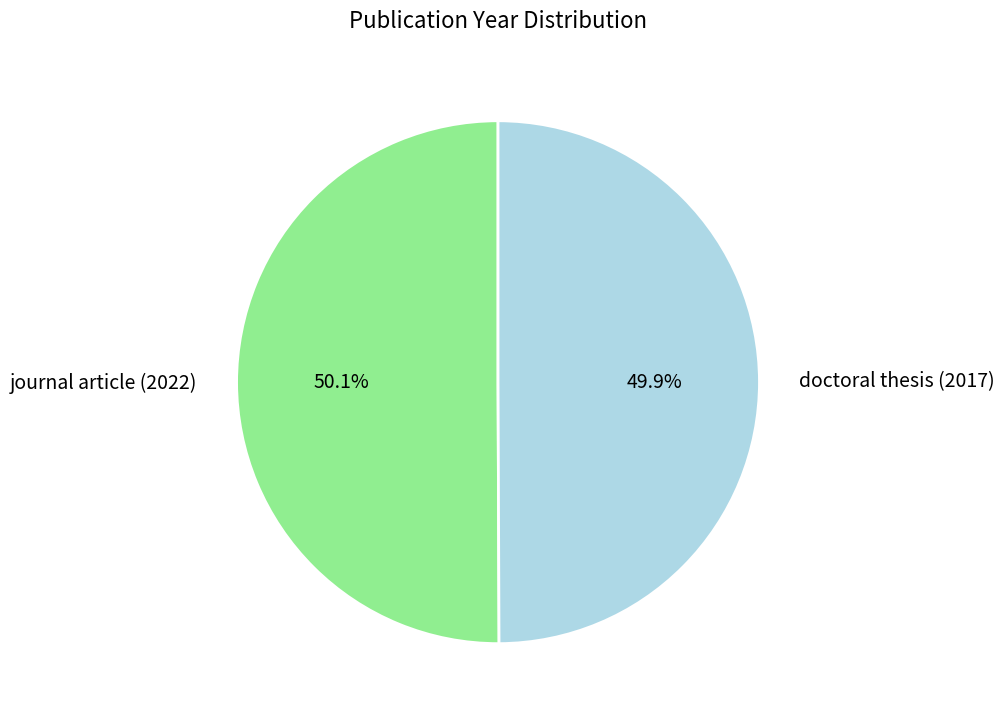

How much of the chart is everything except journal article (2022)?

49.9%